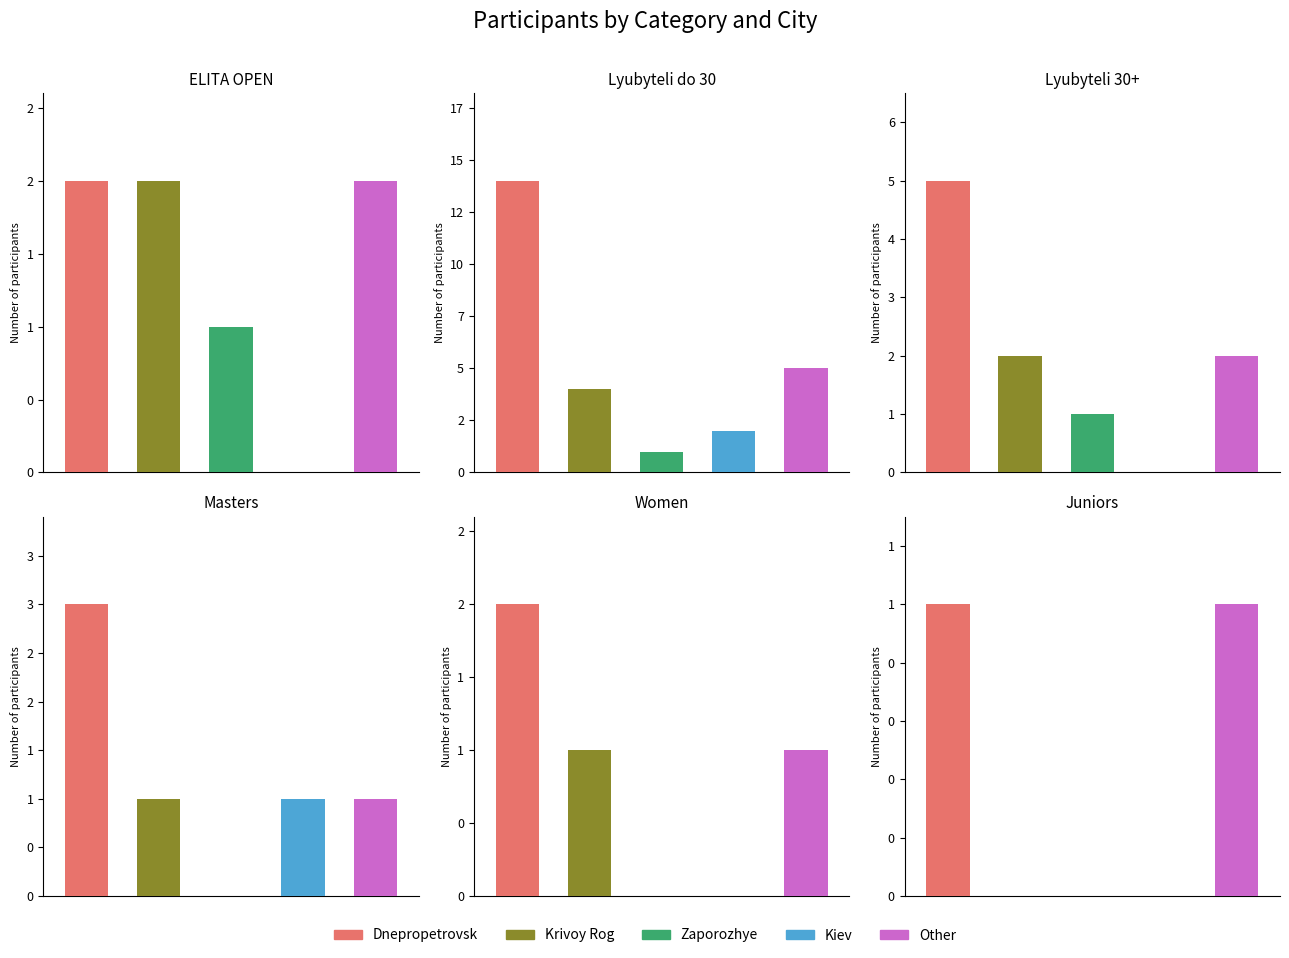

What is the sum of the Krivoy Rog values at 3 and 2?

3